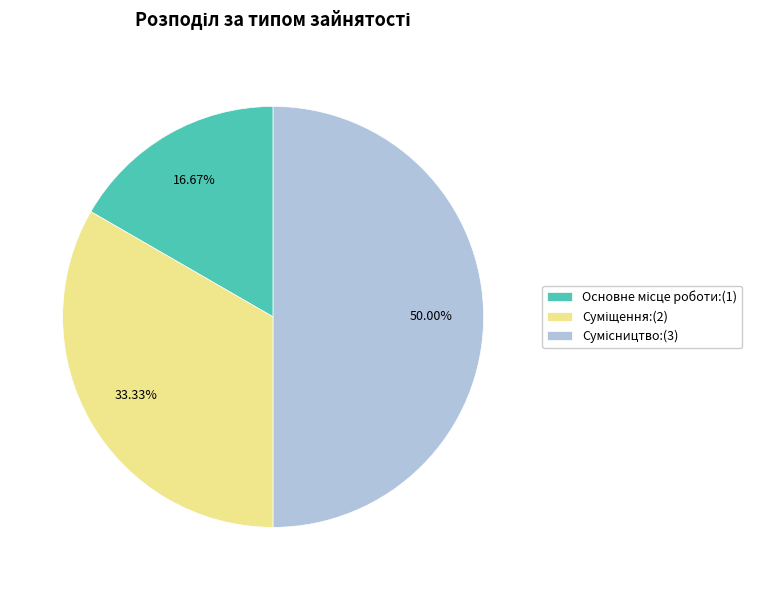

The Основне місце роботи slice represents 6% of the pie. True or false?

False